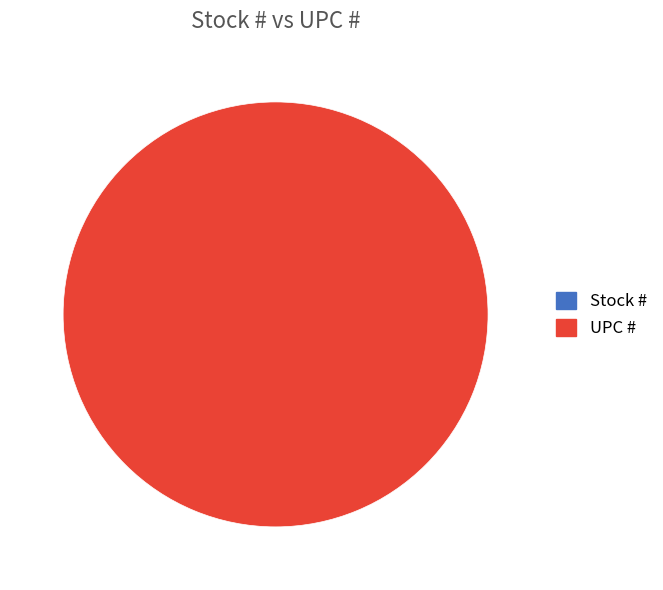

True or false: UPC # accounts for 99% of the total.

False